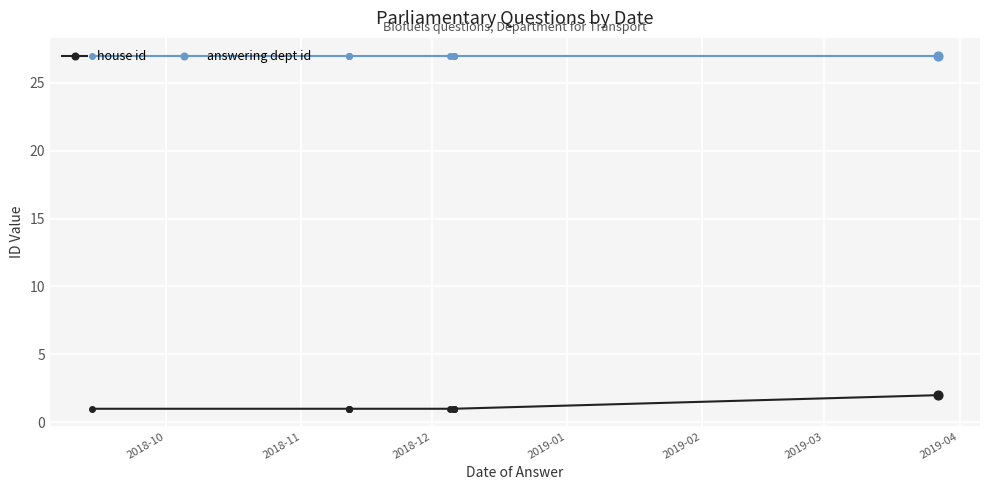

What are all the series names shown in the legend?

house id, answering dept id